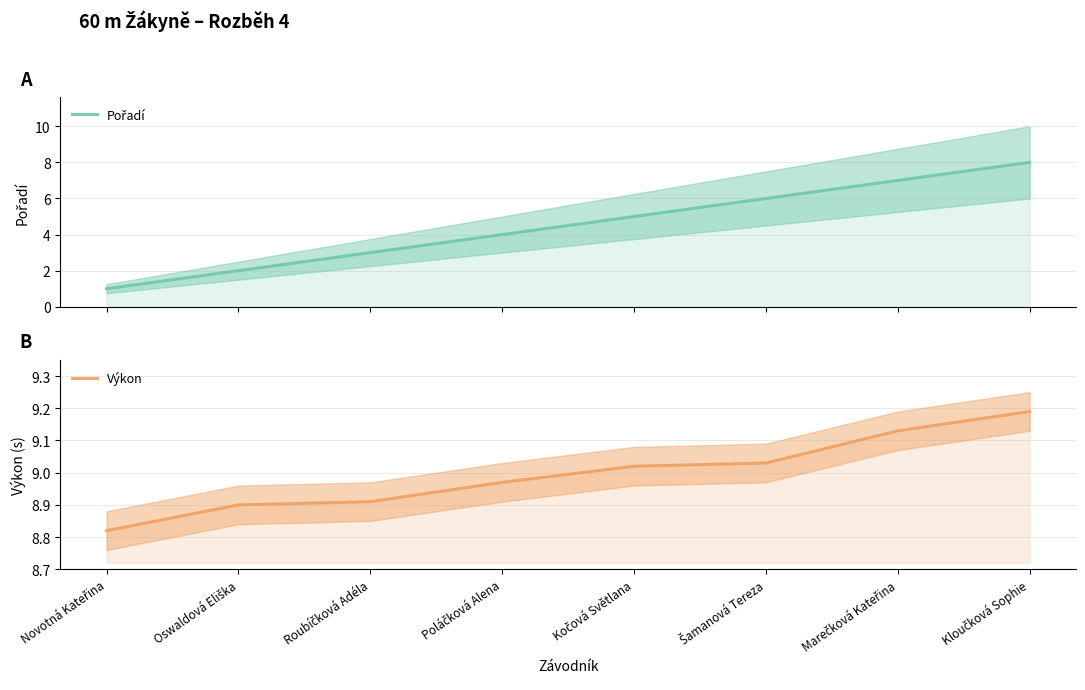

What is the sum of the Výkon values at Poláčková Alena and Kočová Světlana?

18.0